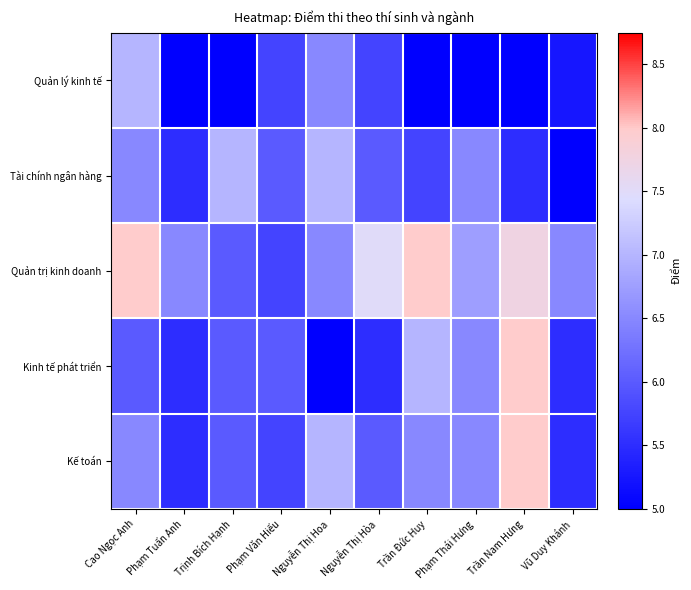

What is the minimum value shown in the chart?

5.0